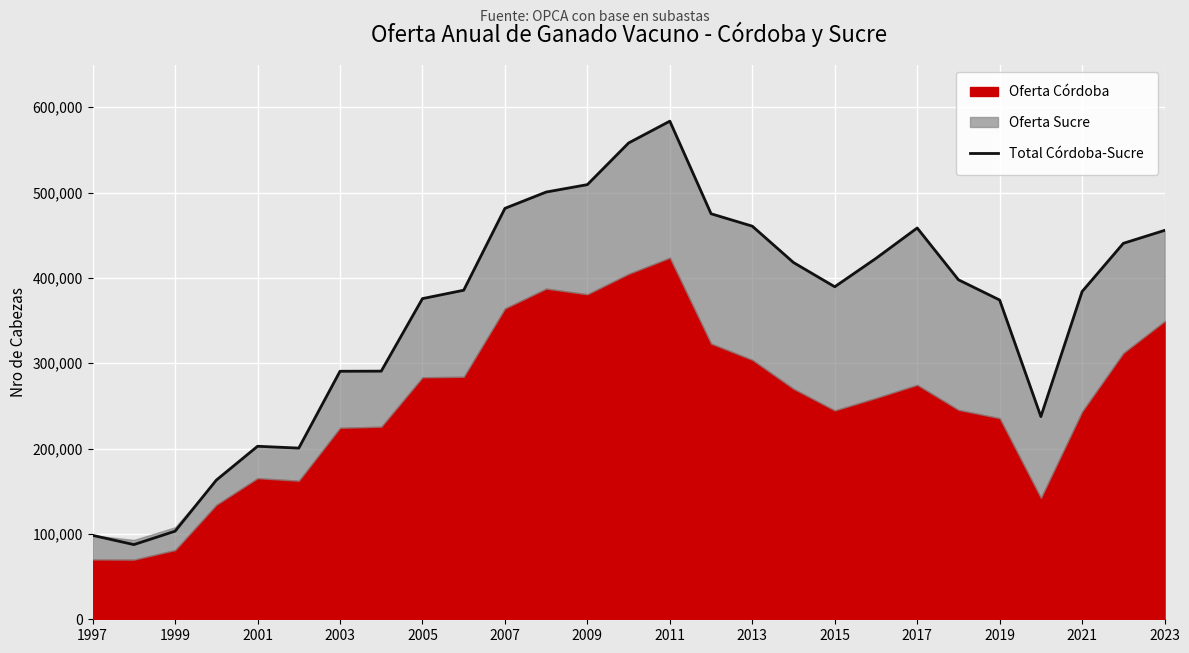

What is the lowest value of the Total Córdoba-Sucre series?

87509